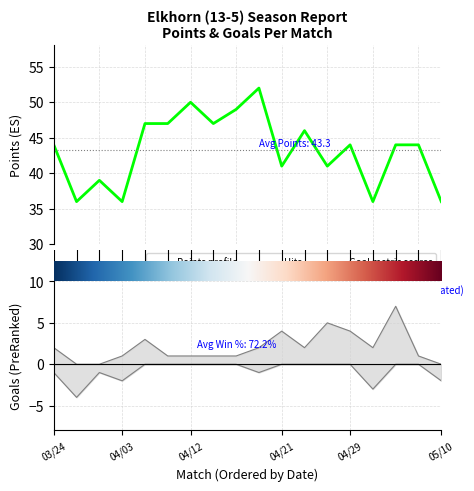

Which series changed the most between points and 12?

points